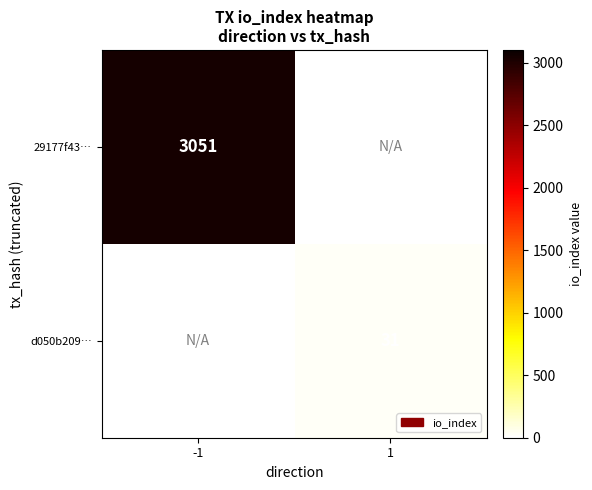

The d050b209… series shows 6 at 1. True or false?

False